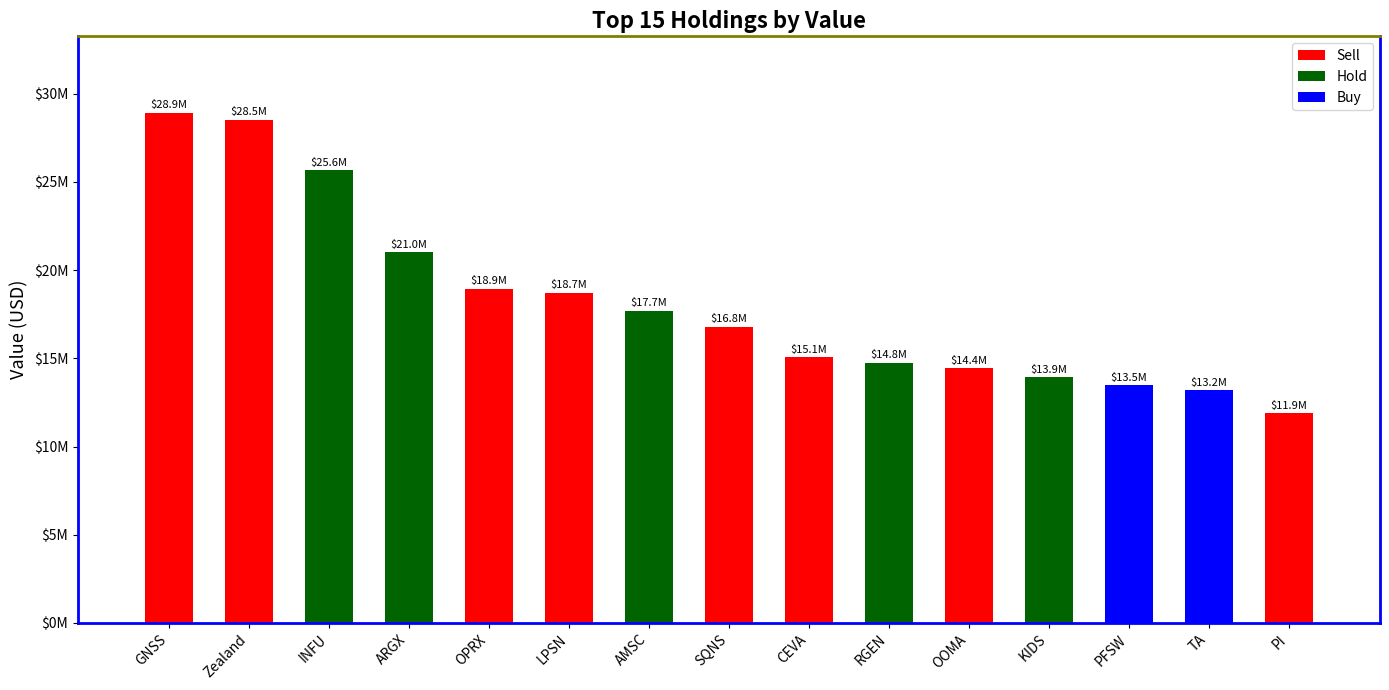

Which label corresponds to the smallest value in the chart?

PI